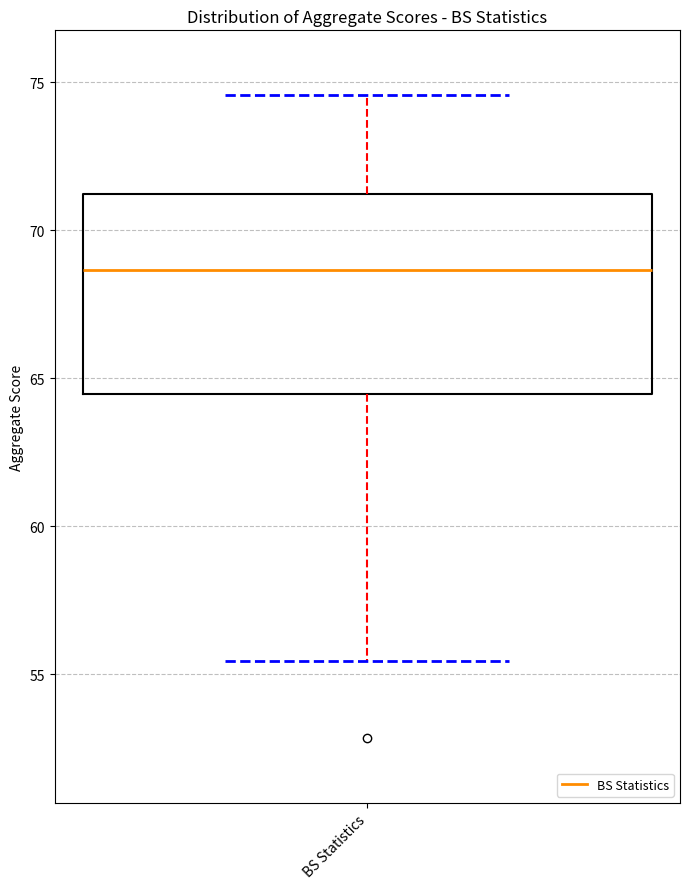

Transcribe this box plot: give where the median line is, the range the box spans, and where the two whiskers end, as read against the y-axis. The values are not printed on the chart, so give them approximately, as read against the axis.

median 68.5, box 64.5 to 71.0, whiskers 55.5 to 74.5